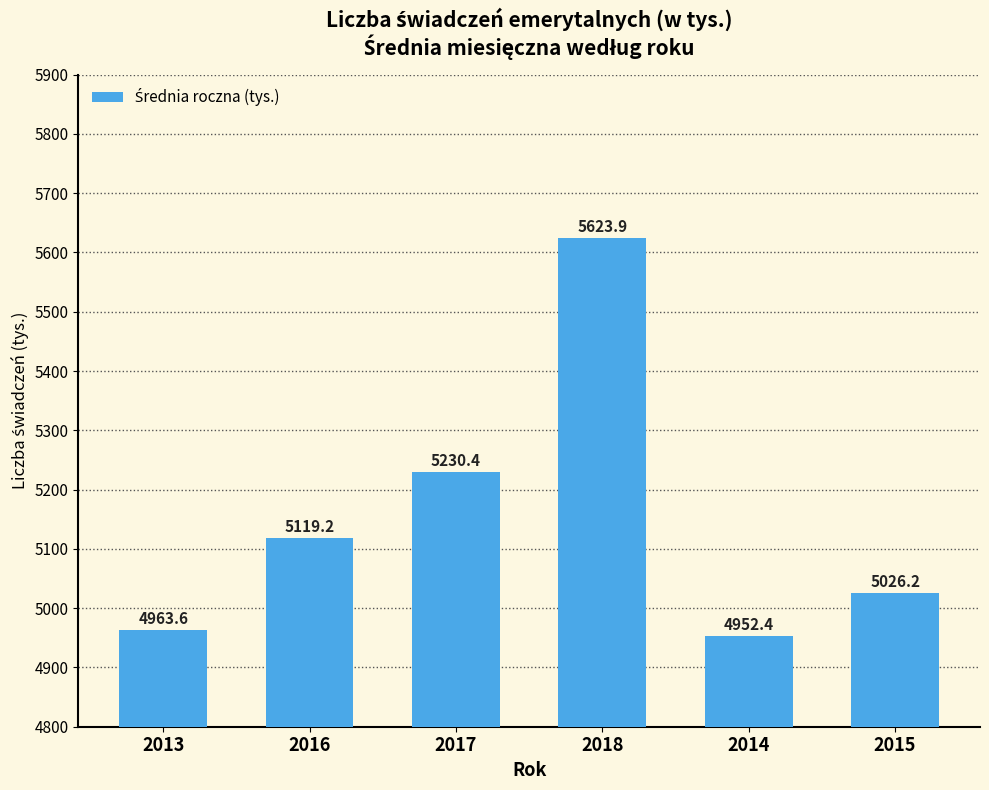

Which has a higher value, 2018 or 2016?

2018